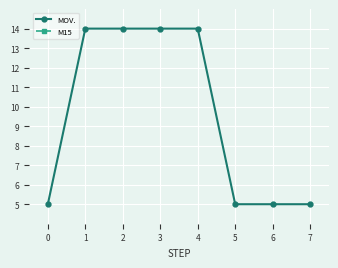

In M15, how many points are higher than both neighbors (excluding endpoints)?

1